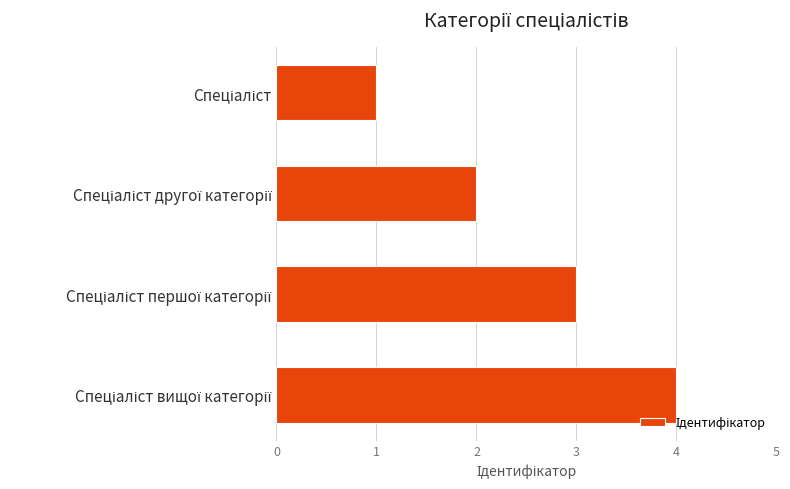

What is the maximum value shown in the chart?

4